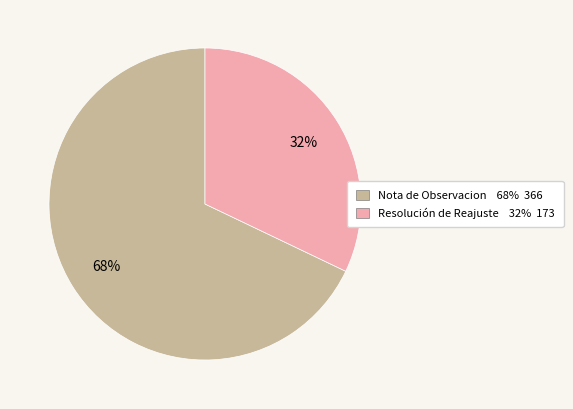

Is there a majority slice in this chart?

Yes